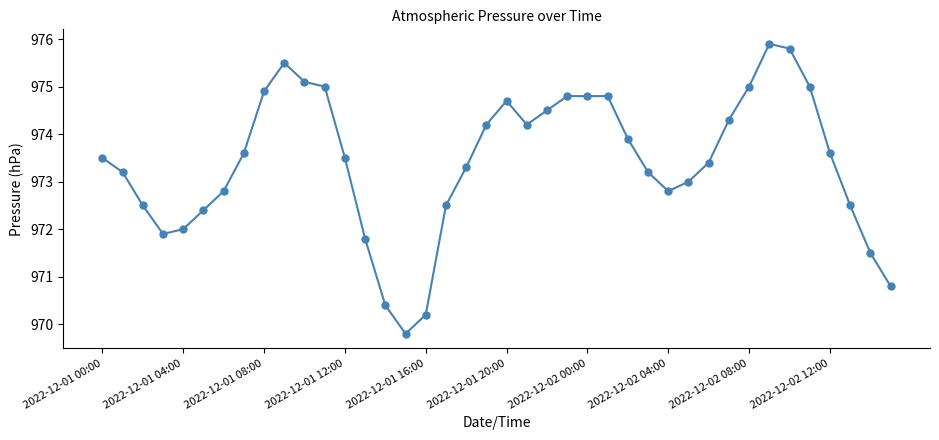

True or false: there are more than 0 points higher than both neighbors.

True